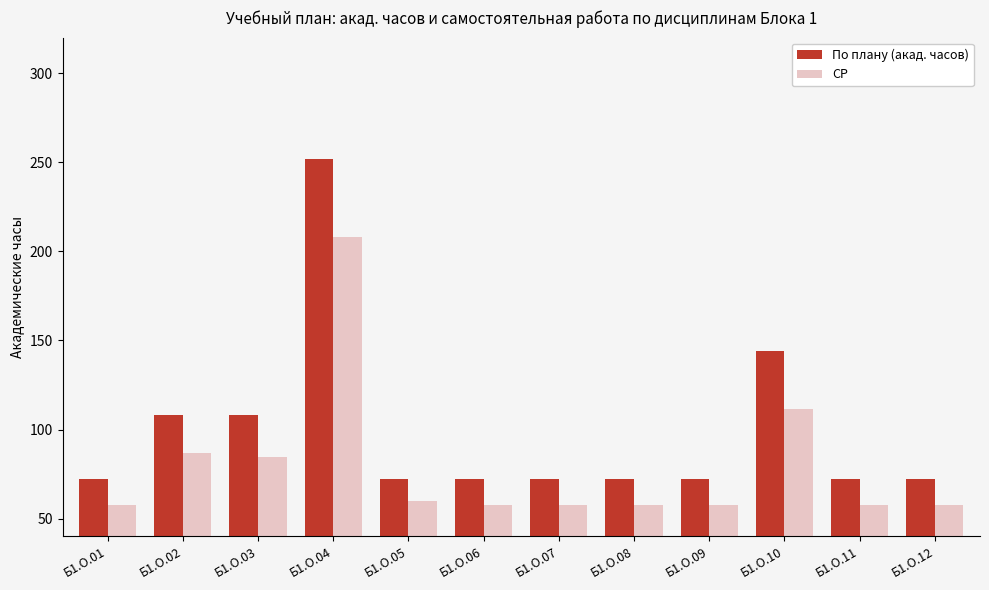

How many series are shown in this chart?

2